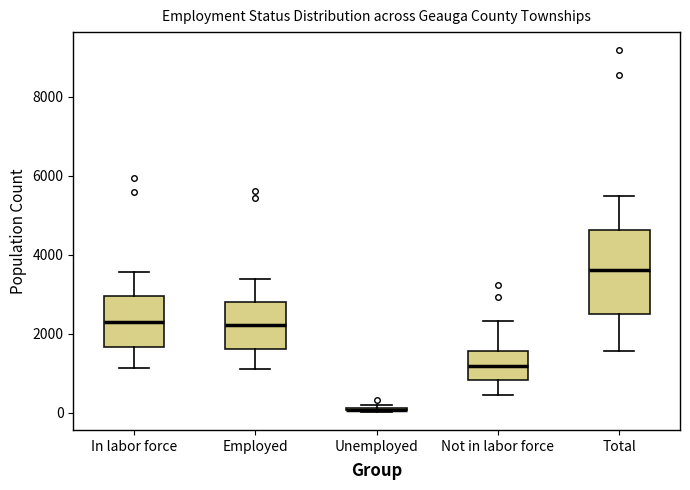

Reading left to right, read every box against the y-axis: the position of its median line, the range the box covers, and the ends of its whiskers. The values are not printed on the chart, so give them approximately, as read against the axis.

In labor force: median 2200, box 1600 to 3000, whiskers 1200 to 3600
Employed: median 2200, box 1600 to 2800, whiskers 1000 to 3400
Unemployed: box collapsed to a line at 0, whiskers 0 to 200
Not in labor force: median 1200, box 800 to 1600, whiskers 400 to 2400
Total: median 3600, box 2600 to 4600, whiskers 1600 to 5400